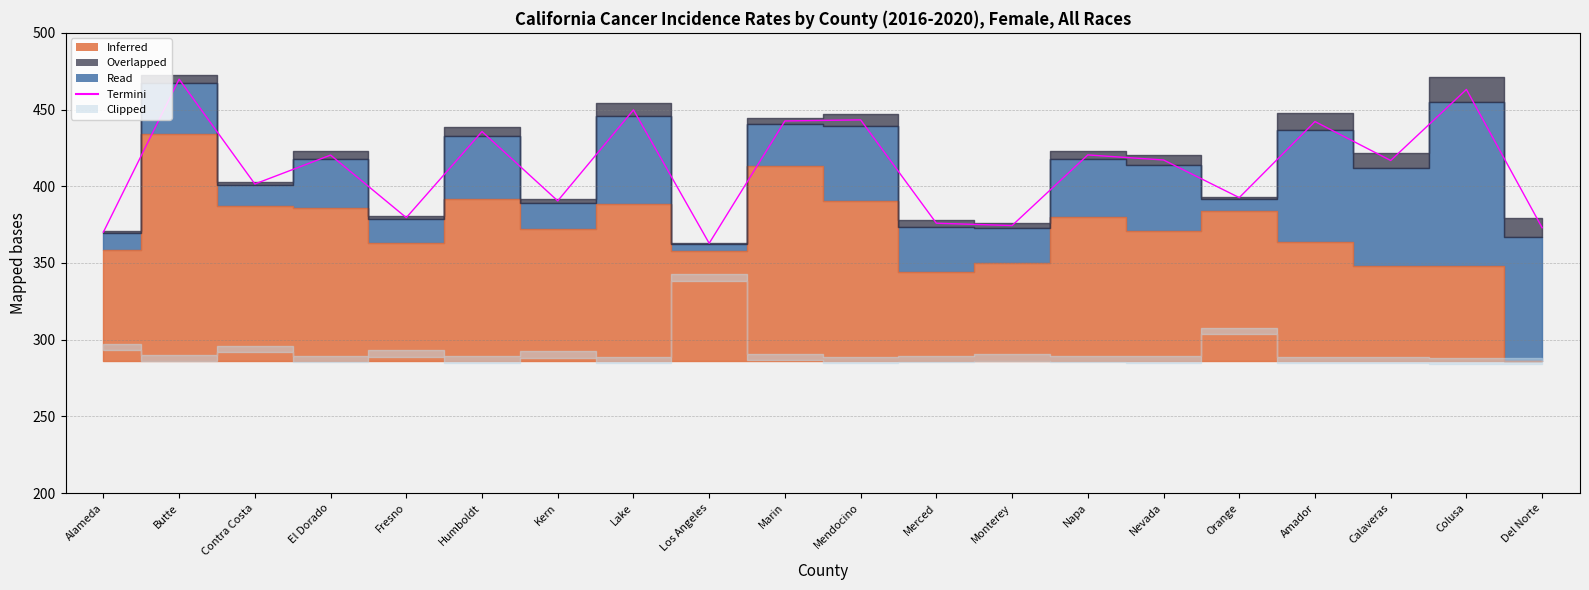

Reading left to right, extract all data points from this chart.

370.1	469.8	401.5	420.3	379.5	435.7	390.5	449.8	362.8	442.6	443.3	375.9	374.4	420.4	417.1	392.6	442.2	416.8	463.1	373.0